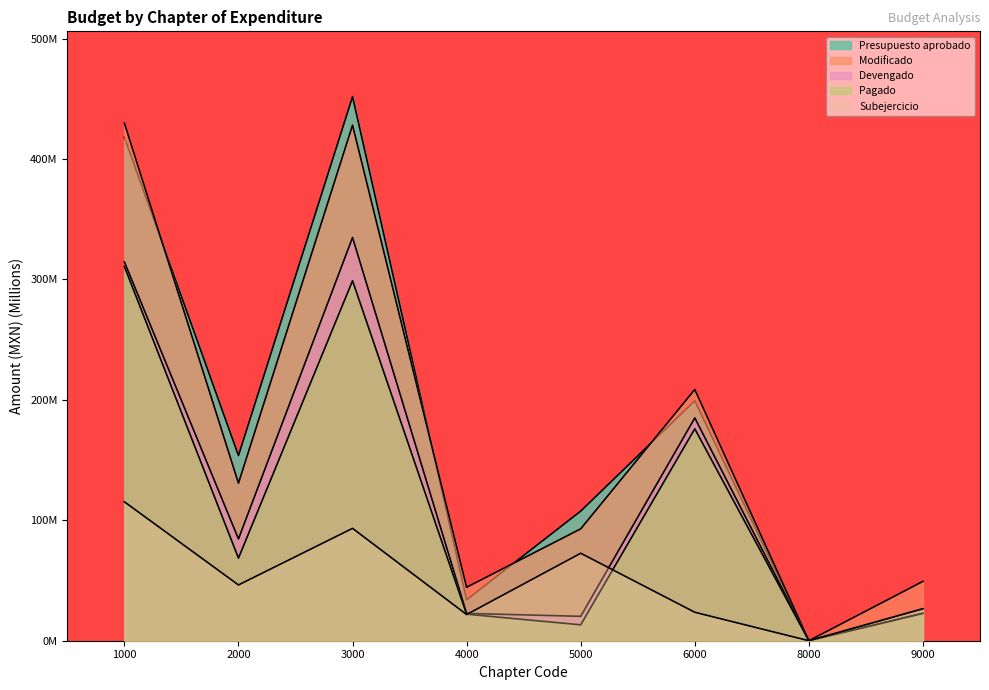

Which label corresponds to the smallest value in the chart?

8000